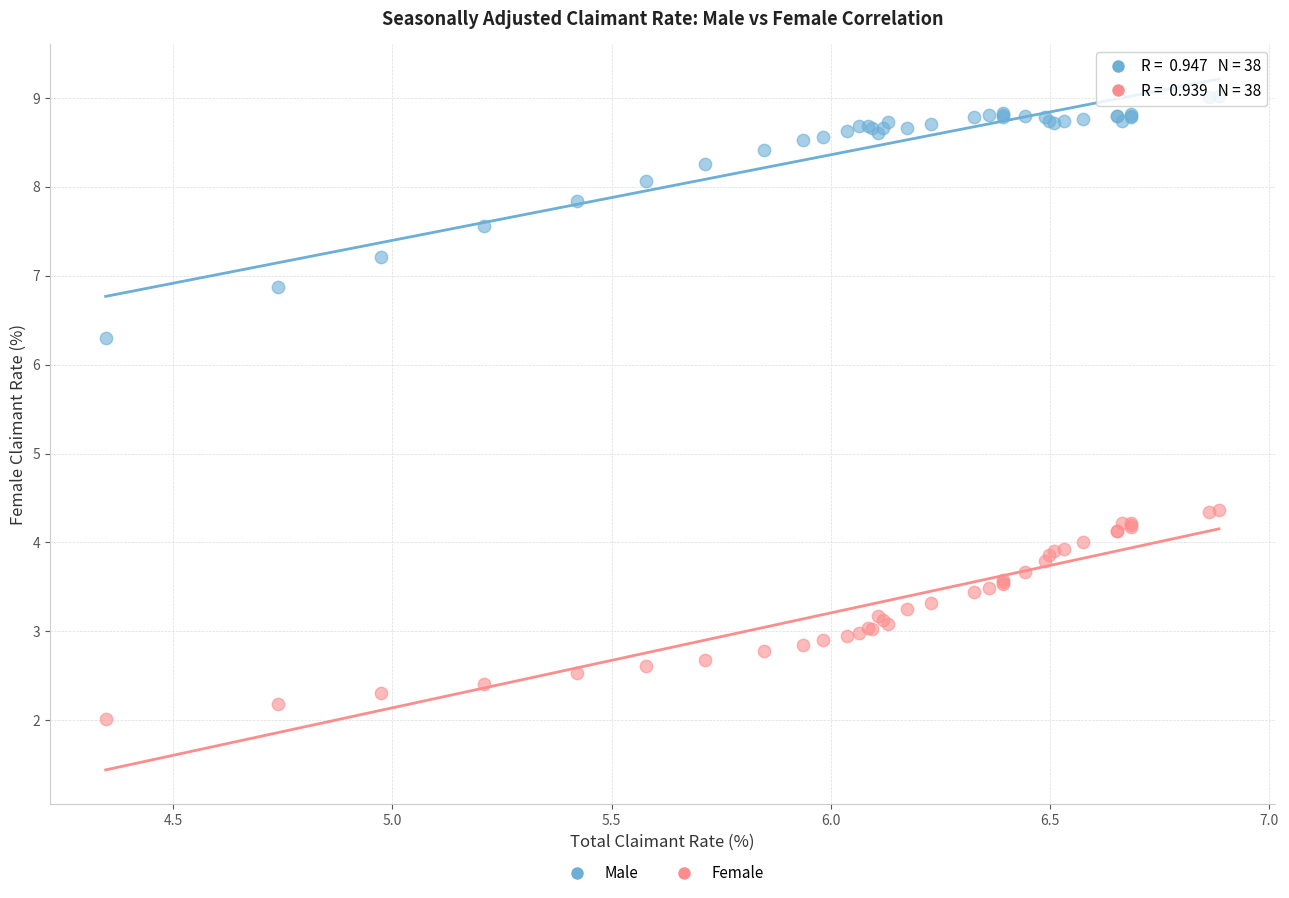

Which series contains the highest Y value?

Male